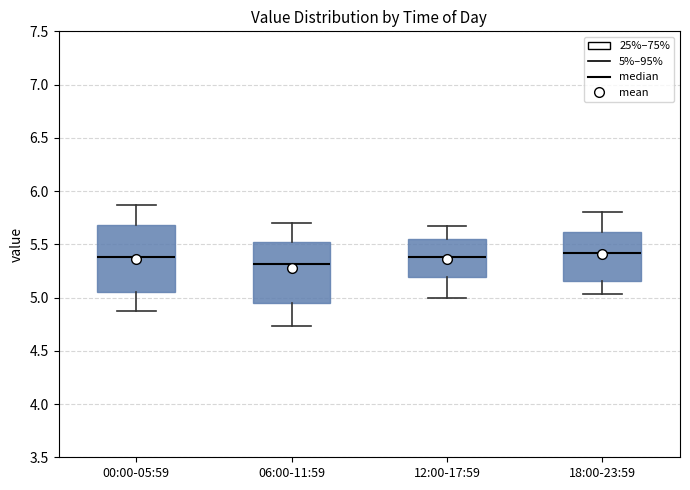

Where is the upper edge of the box for 06:00-11:59 on the y-axis? The values are not printed on the chart, so give them approximately, as read against the axis.

5.50